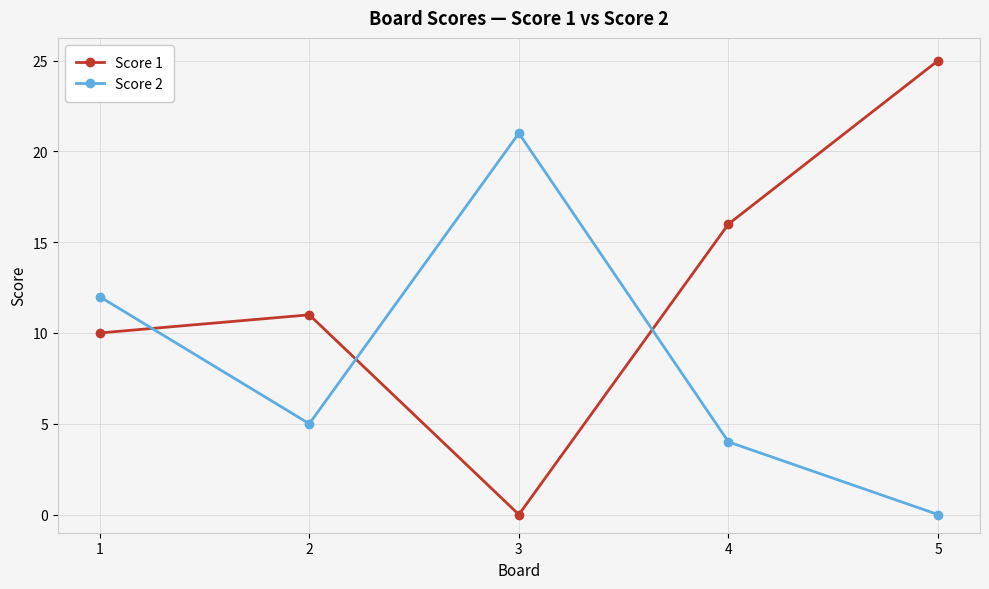

List the series in order of their overall mean, lowest first.

Score 2, Score 1